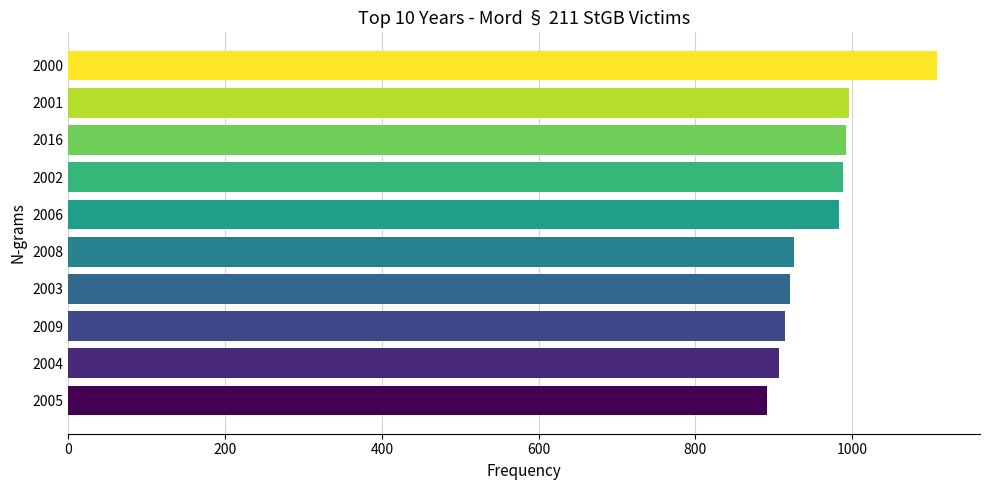

What value does the data have at 2009?

914